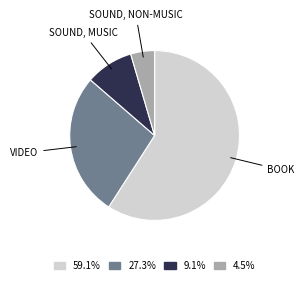

Rank the categories by value from lowest to highest.

SOUND, NON-MUSIC, SOUND, MUSIC, VIDEO, BOOK